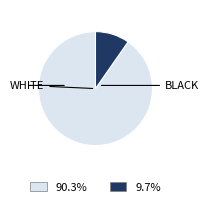

Does any single category account for the majority?

Yes